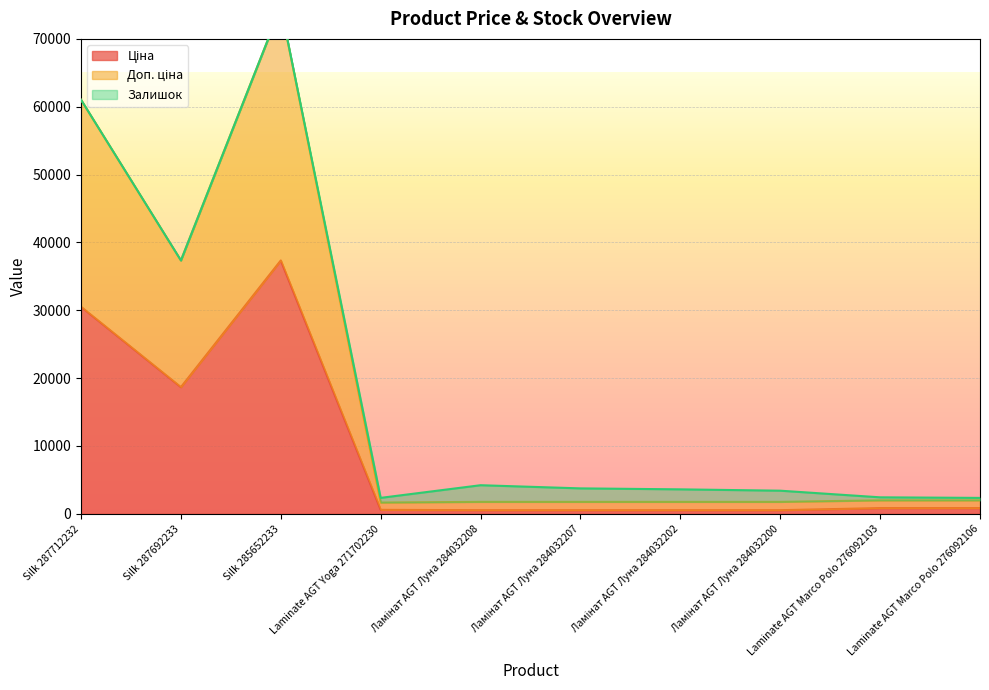

True or false: Доп. ціна and Ціна cross at least once.

False